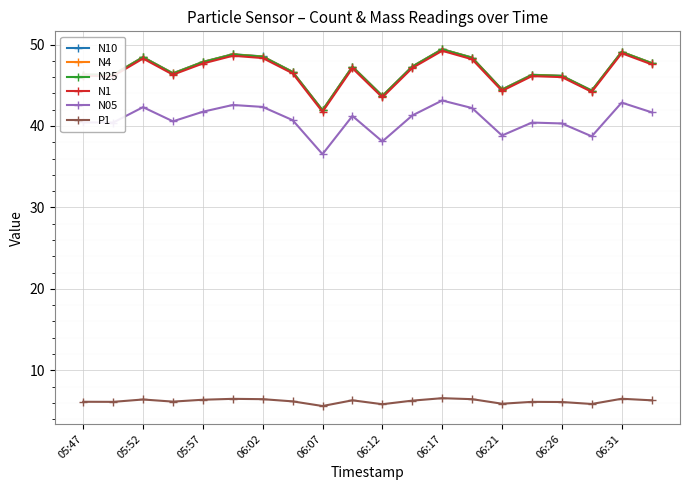

What is the maximum value shown in the chart?

49.4